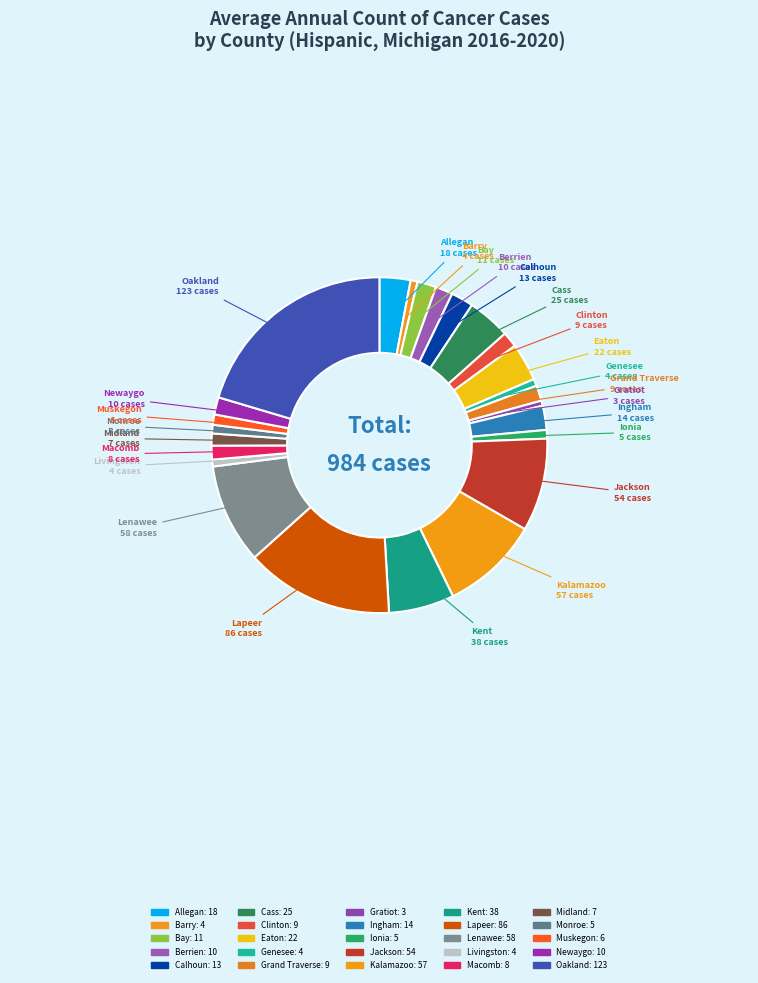

Is it true that Genesee is 1% of the pie?

True